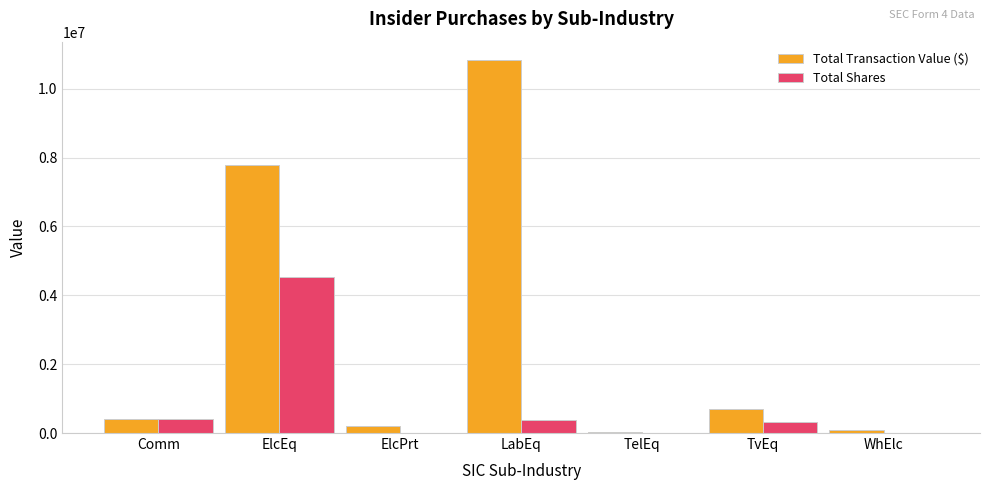

What is the greatest value displayed?

10825509